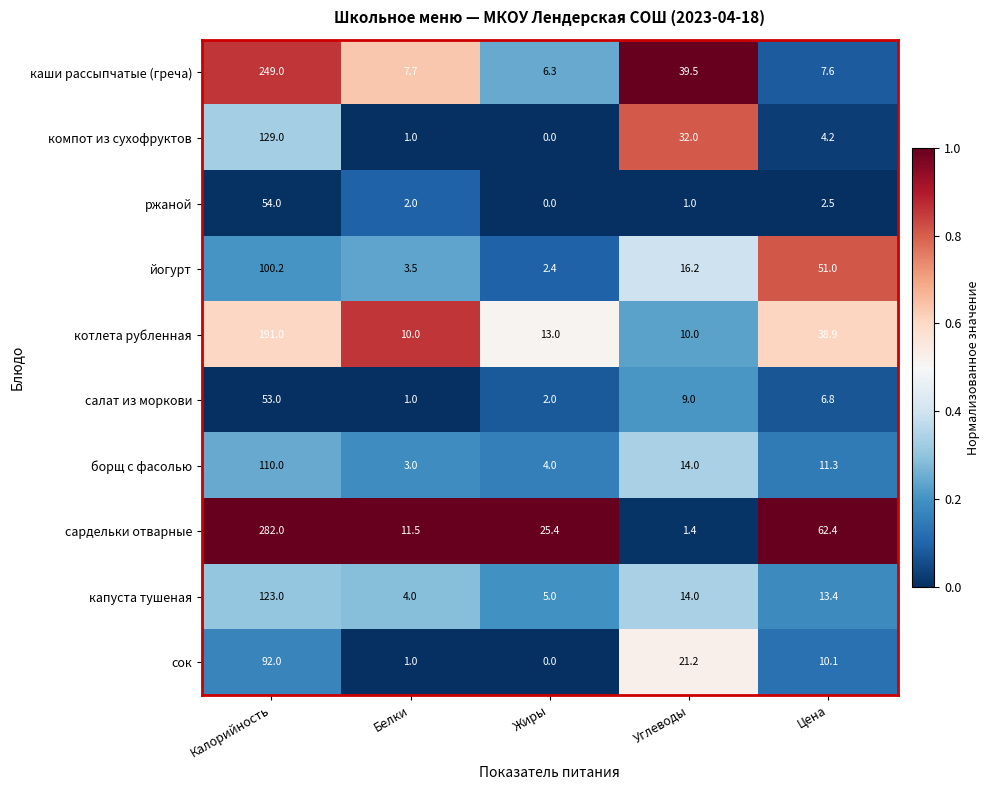

How many values in the йогурт series are below 16?

2